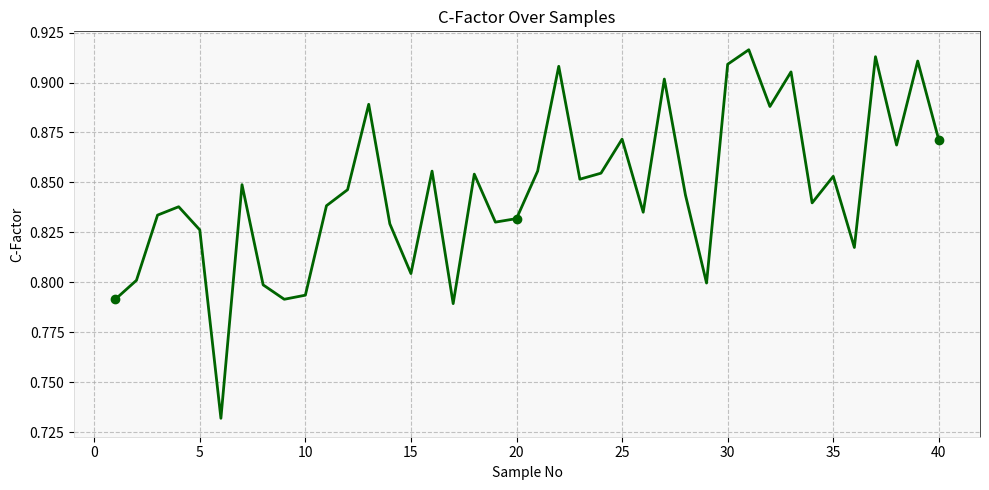

What is the sum of all values?

33.8